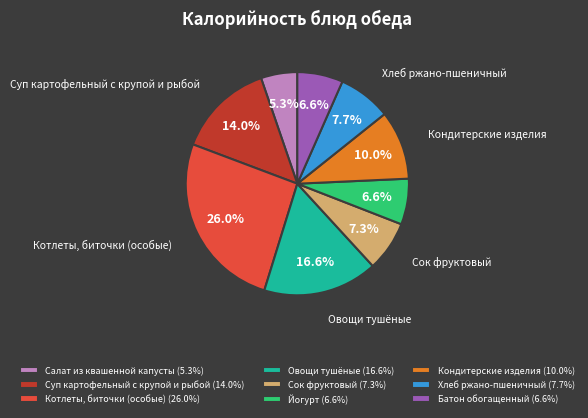

How many slices are in this pie chart?

9